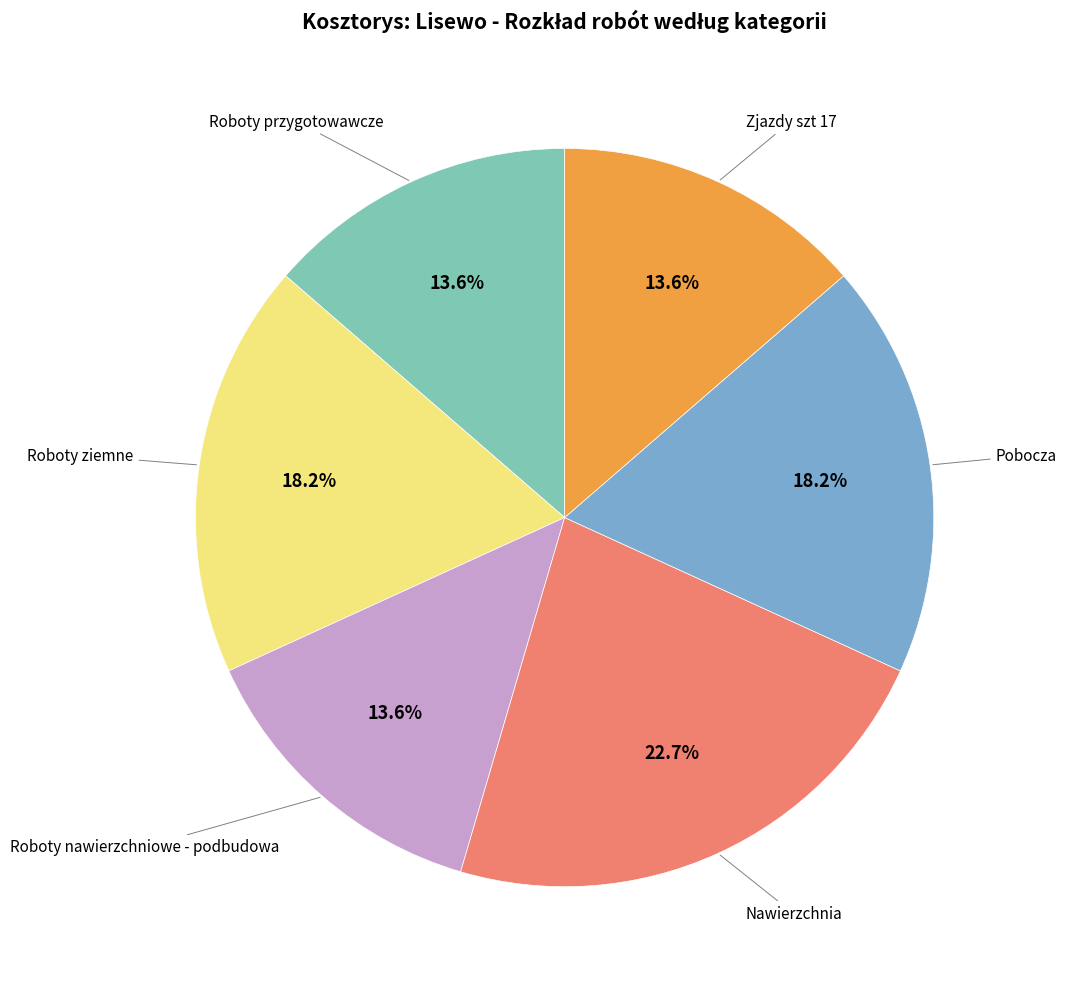

Does any single category account for the majority?

No